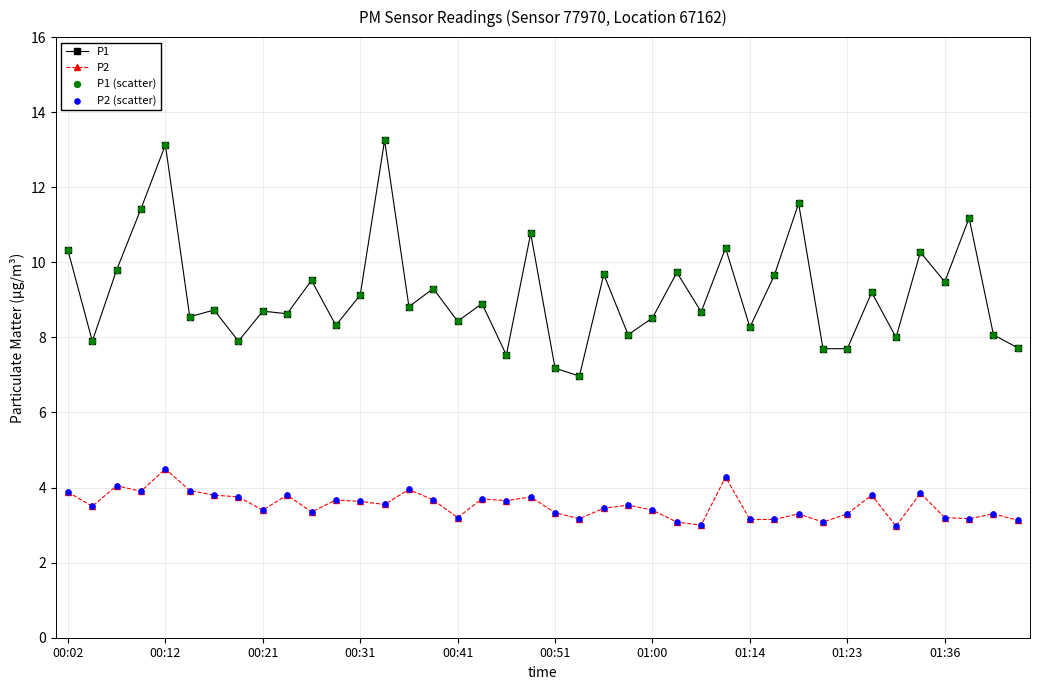

Which series has the widest spread of values?

P1